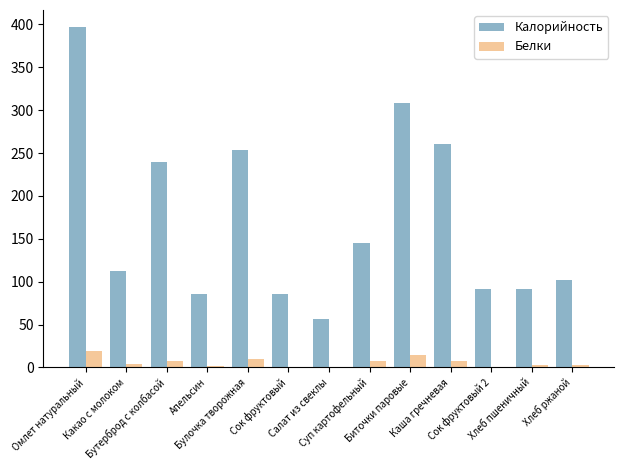

Where does the Белки series first go above 4?

Омлет натуральный